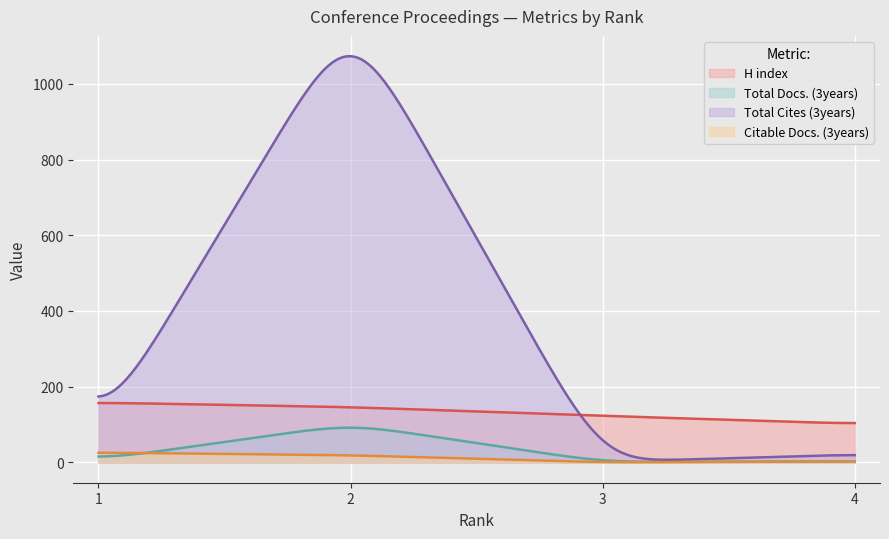

What is the average value of the H index series?

133.0